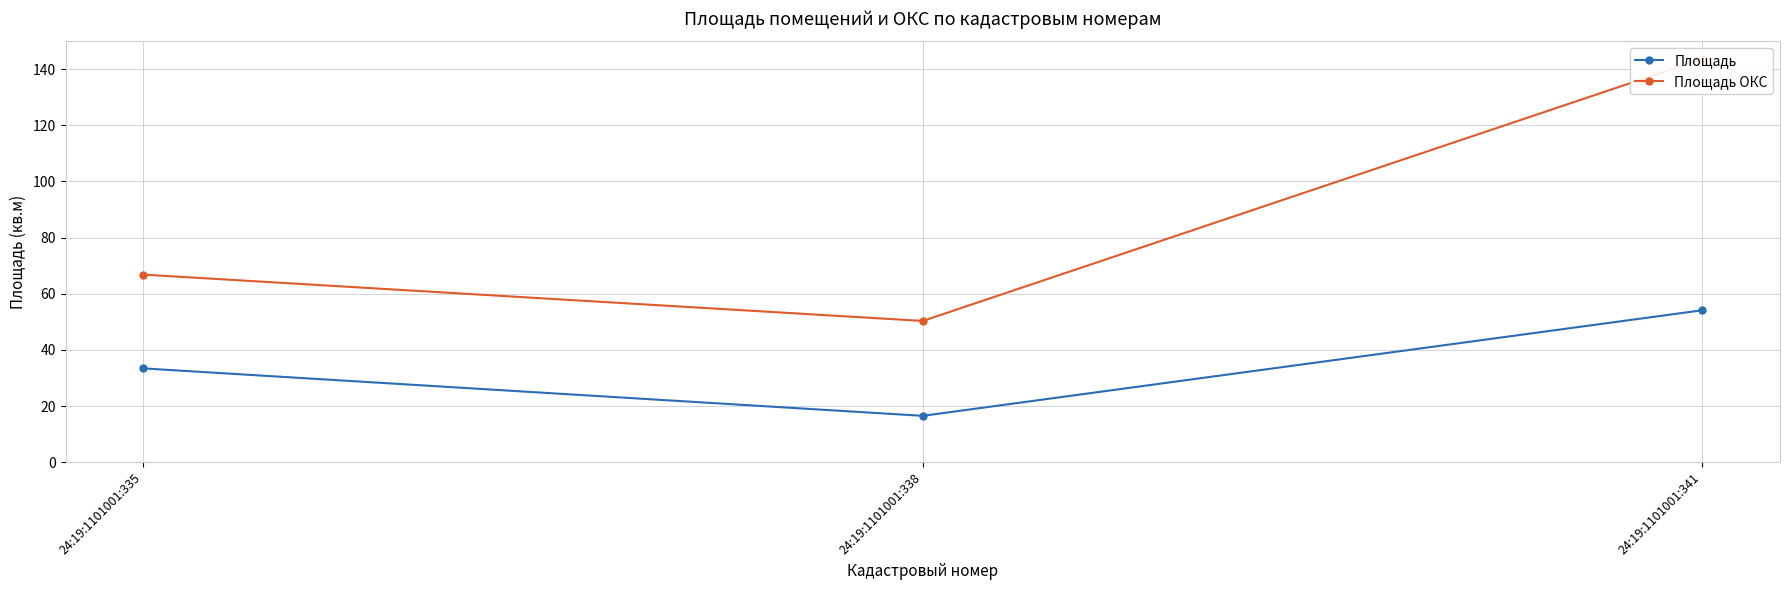

Reading right to left, extract all data points from this chart.

Площадь: 54.1	16.5	33.4
Площадь ОКС: 143.6	50.3	66.8